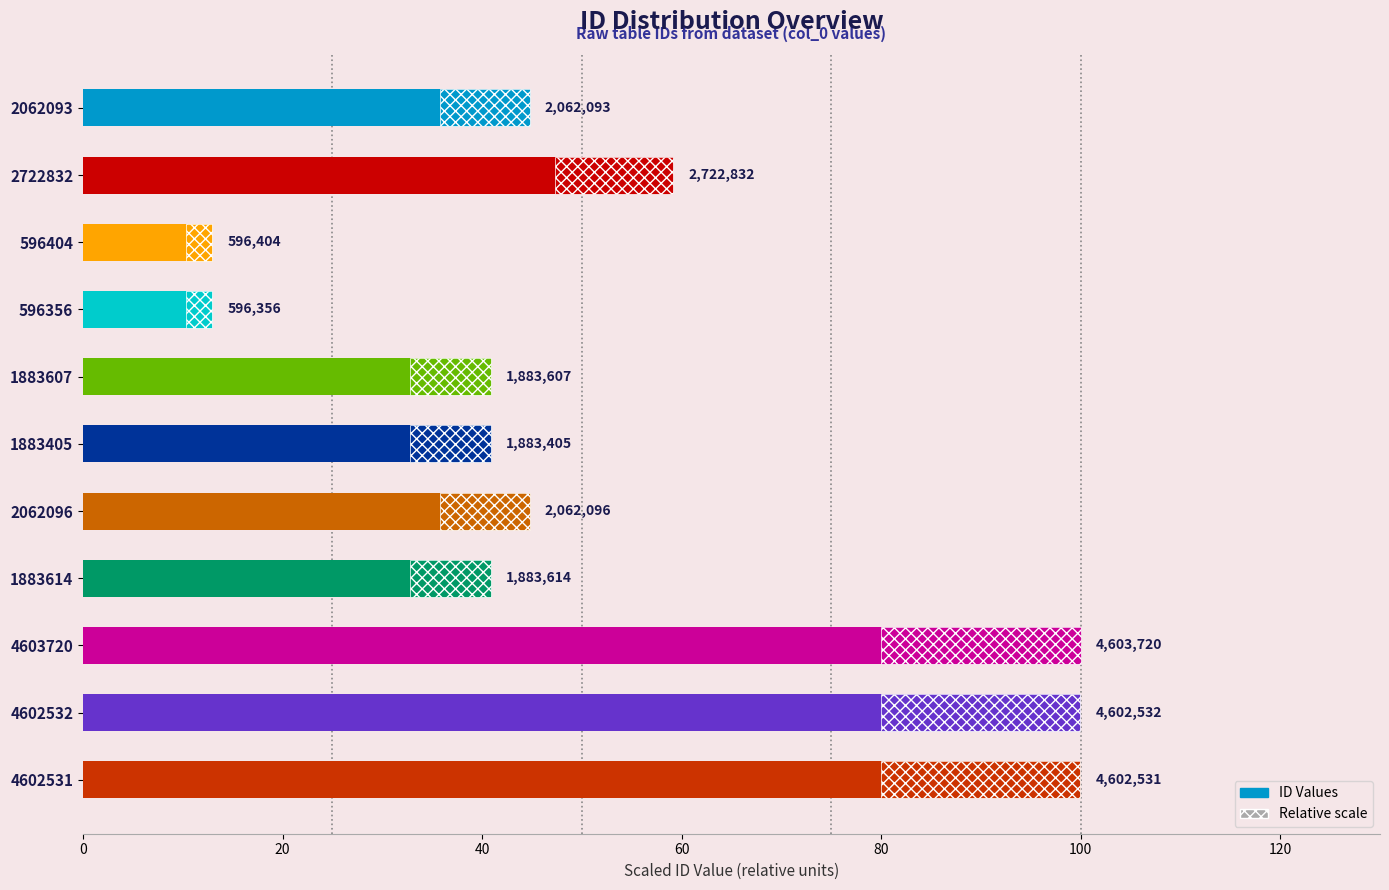

What is the greatest value displayed?

100.0